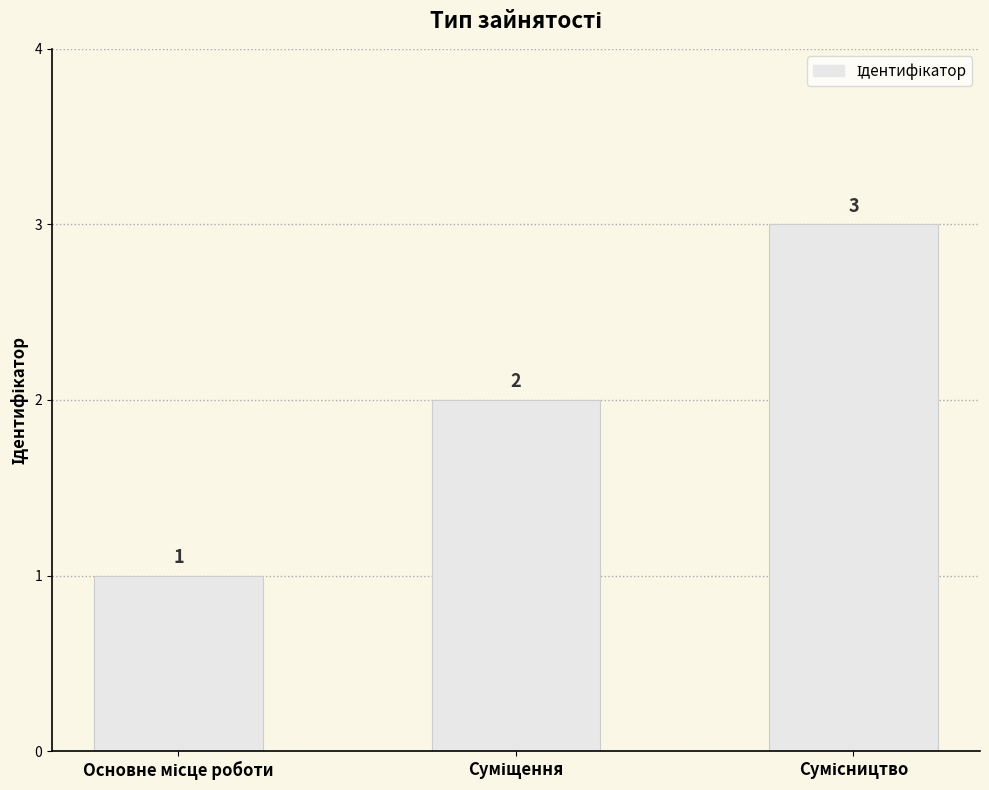

What is the sum of all values?

6